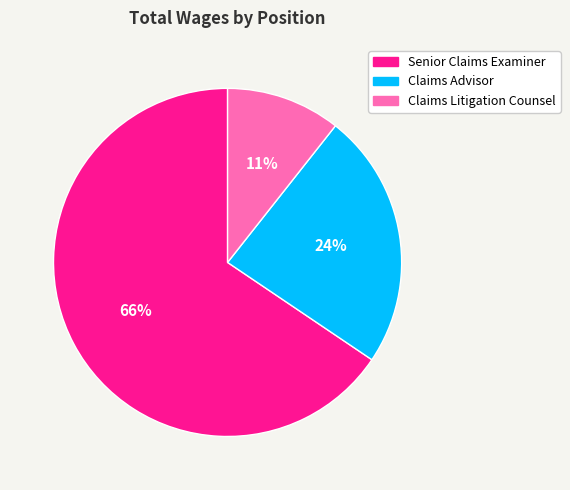

True or false: Senior Claims Examiner accounts for 66% of the total.

True